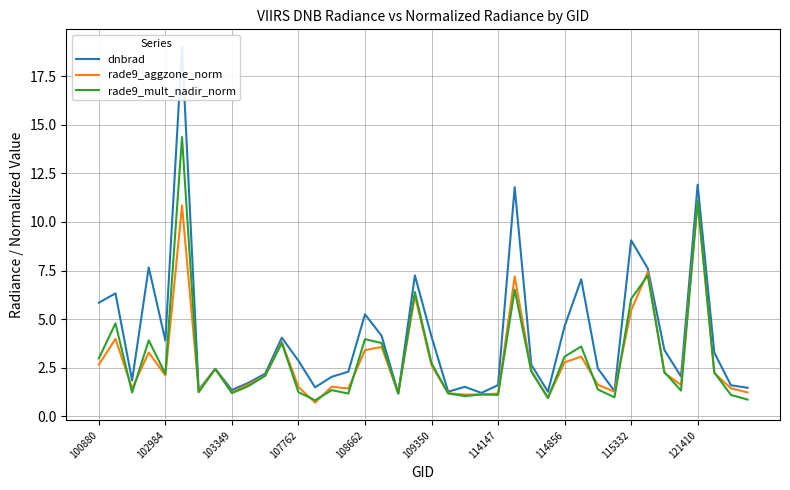

True or false: rade9_mult_nadir_norm has a value of 1.2 at 103349.

True